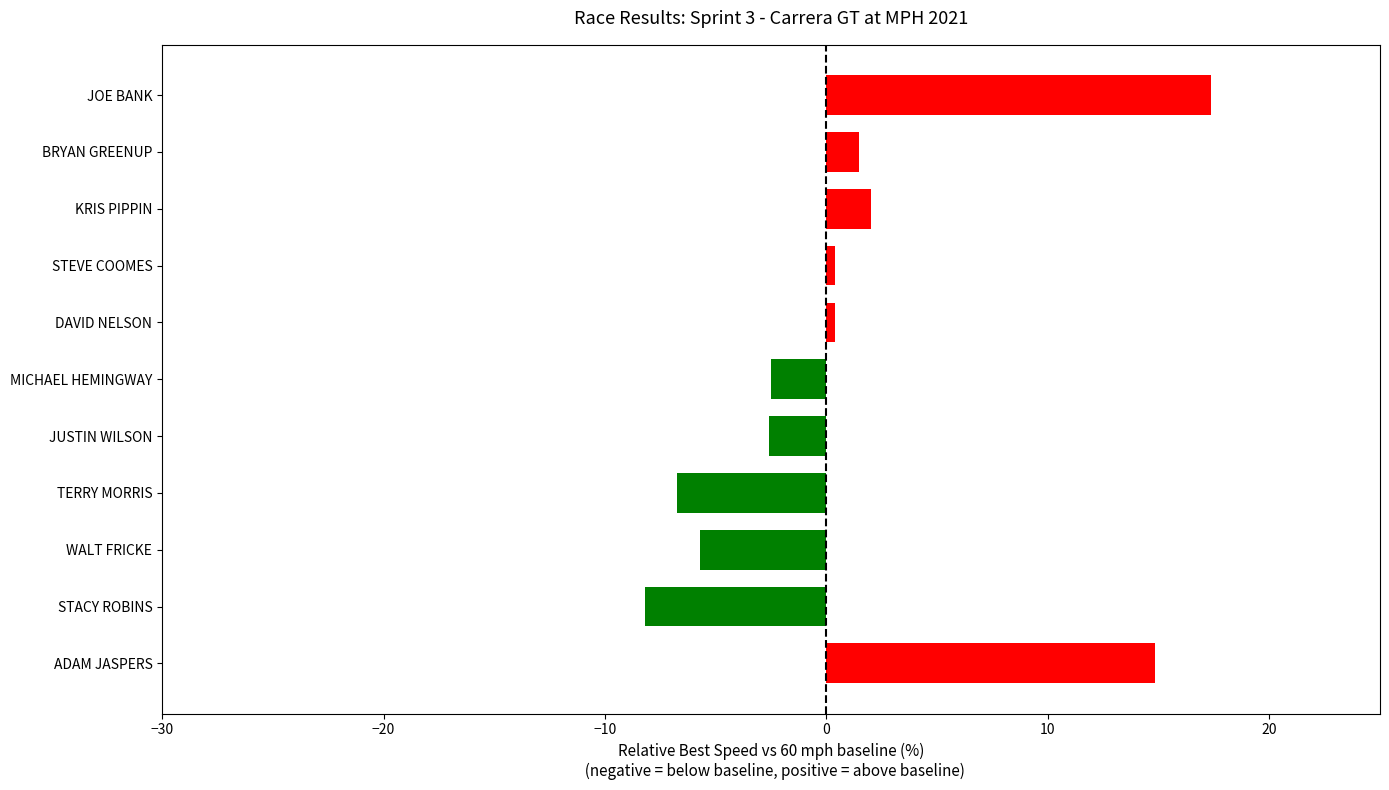

How many distinct data groups are displayed?

1